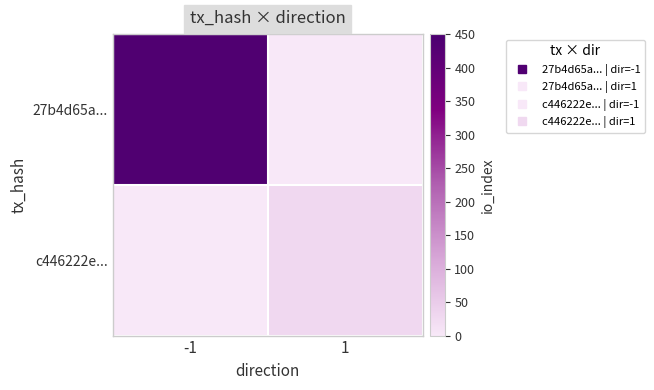

Reading left to right, list all the values displayed in this chart.

27b4d65a...: -1=436	1=0
c446222e...: -1=0	1=28